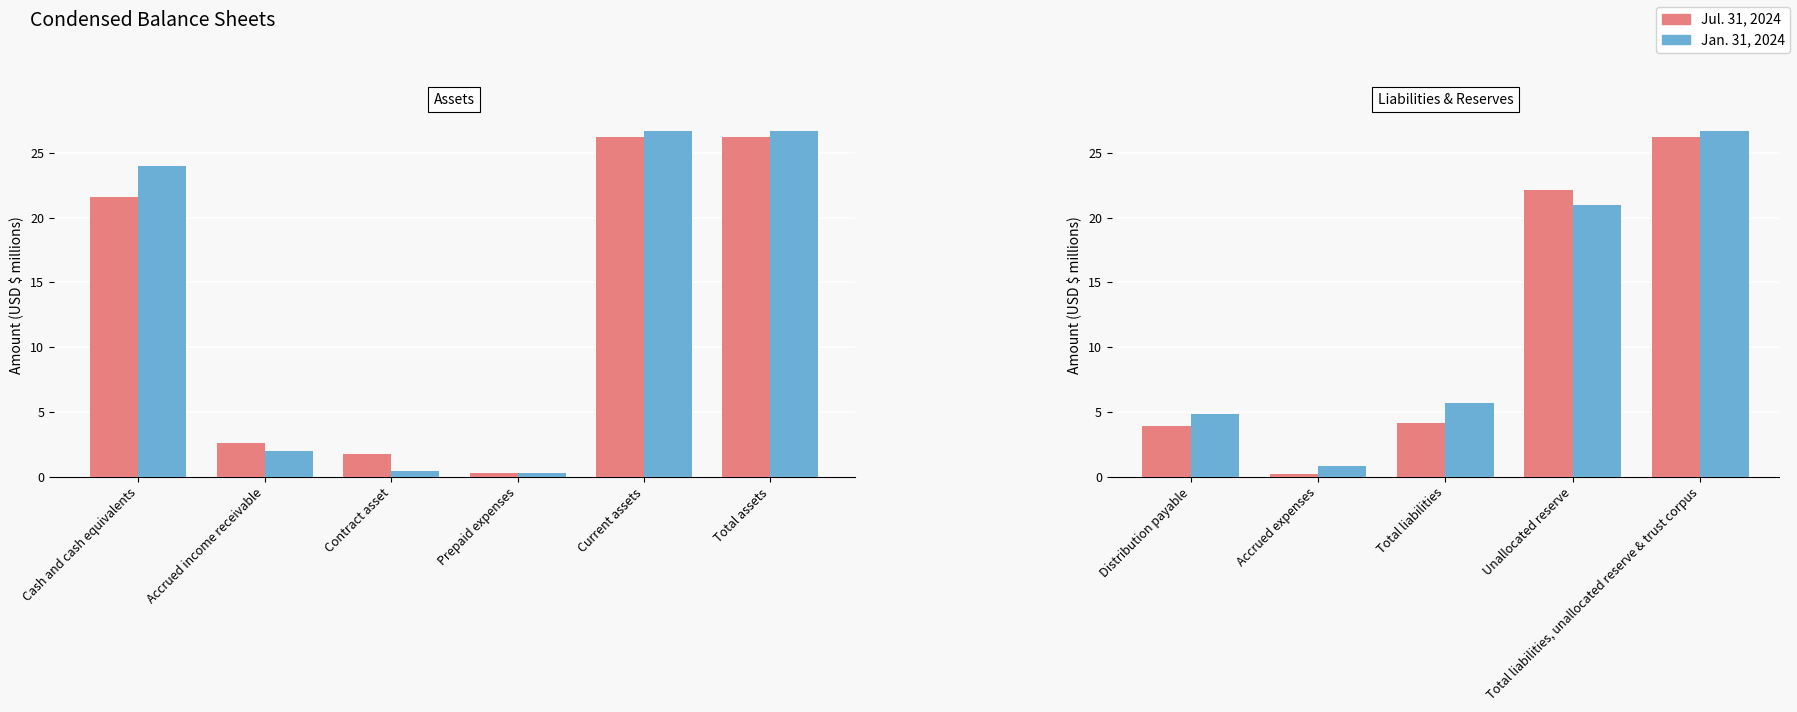

What is the difference between the maximum and second lowest values in the Jan. 31, 2024 series?

21.8